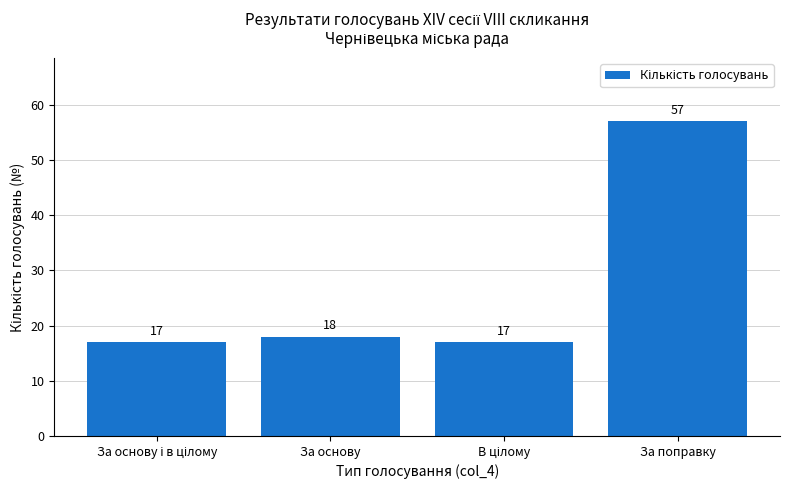

What is the minimum value shown in the chart?

17